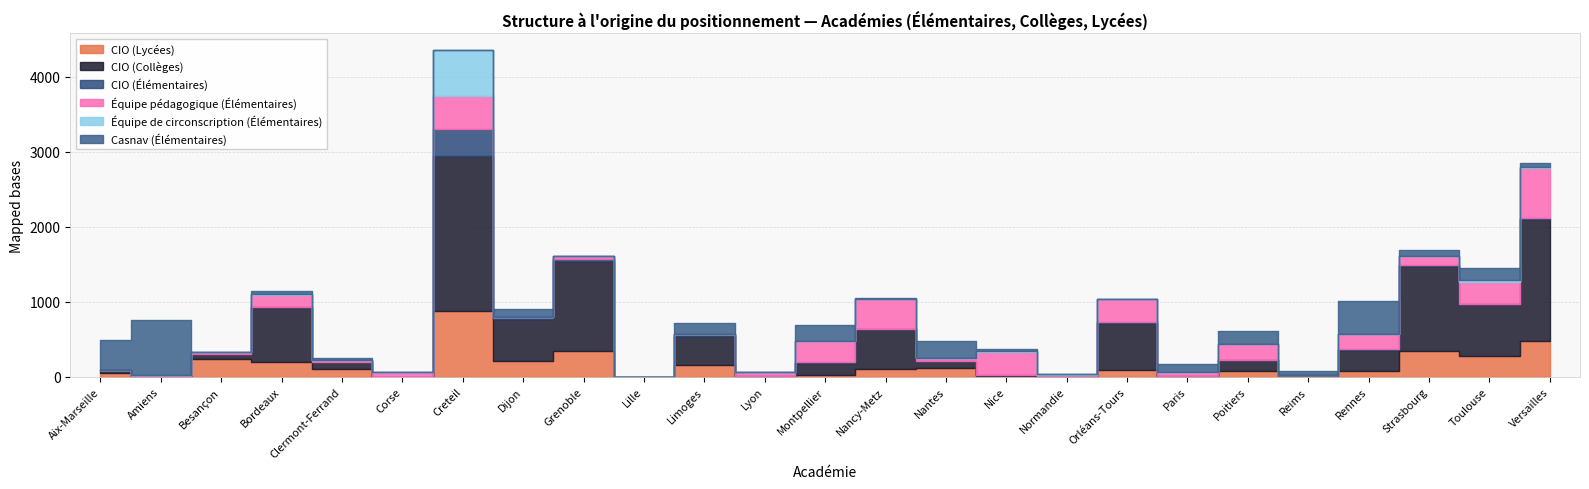

Which series ends up on top after the final intersection of Casnav (Élémentaires) and CIO (Collèges)?

CIO (Collèges)